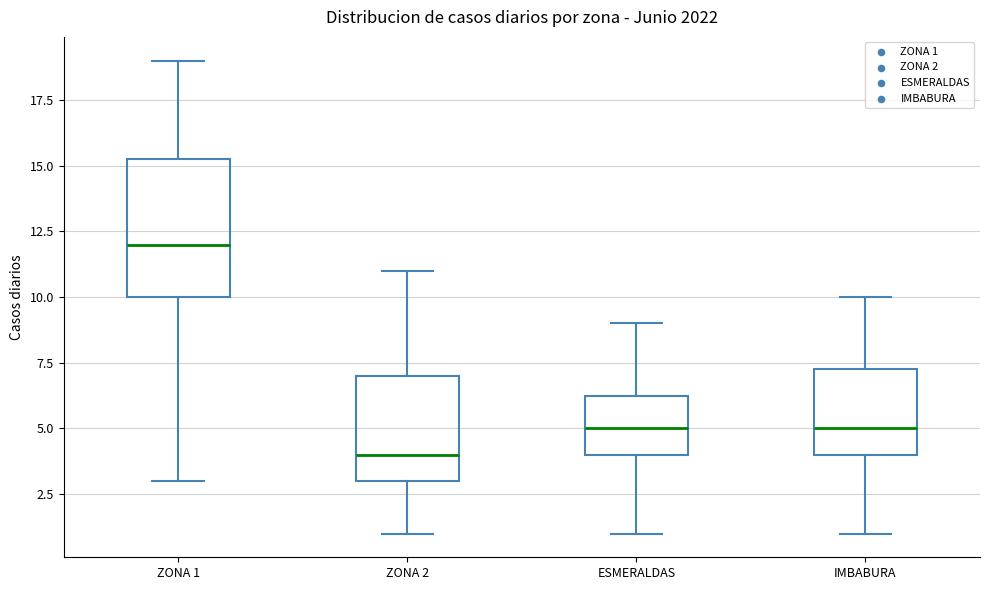

Which box has the highest median line?

ZONA 1